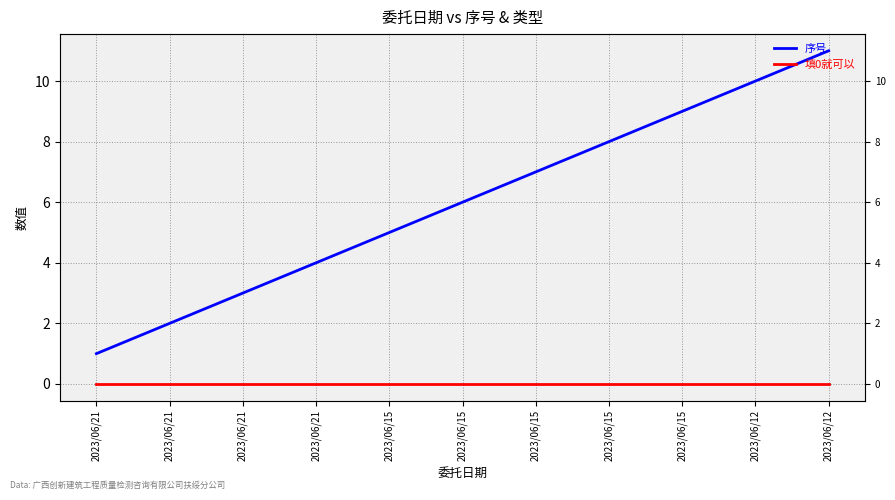

True or false: 填0就可以 has more than 1 interior local peaks.

False